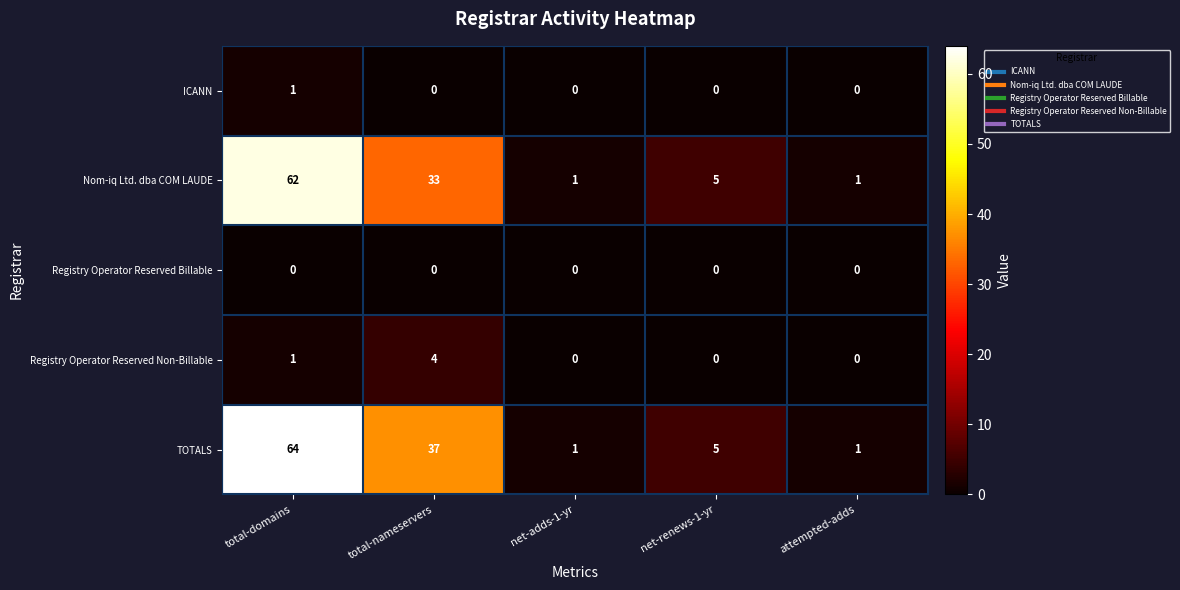

Reading left to right, what are all the values shown in this chart?

ICANN: total-domains=1	total-nameservers=0	net-adds-1-yr=0	net-renews-1-yr=0	attempted-adds=0
Nom-iq Ltd. dba COM LAUDE: total-domains=62	total-nameservers=33	net-adds-1-yr=1	net-renews-1-yr=5	attempted-adds=1
Registry Operator Reserved Billable: total-domains=0	total-nameservers=0	net-adds-1-yr=0	net-renews-1-yr=0	attempted-adds=0
Registry Operator Reserved Non-Billable: total-domains=1	total-nameservers=4	net-adds-1-yr=0	net-renews-1-yr=0	attempted-adds=0
TOTALS: total-domains=64	total-nameservers=37	net-adds-1-yr=1	net-renews-1-yr=5	attempted-adds=1